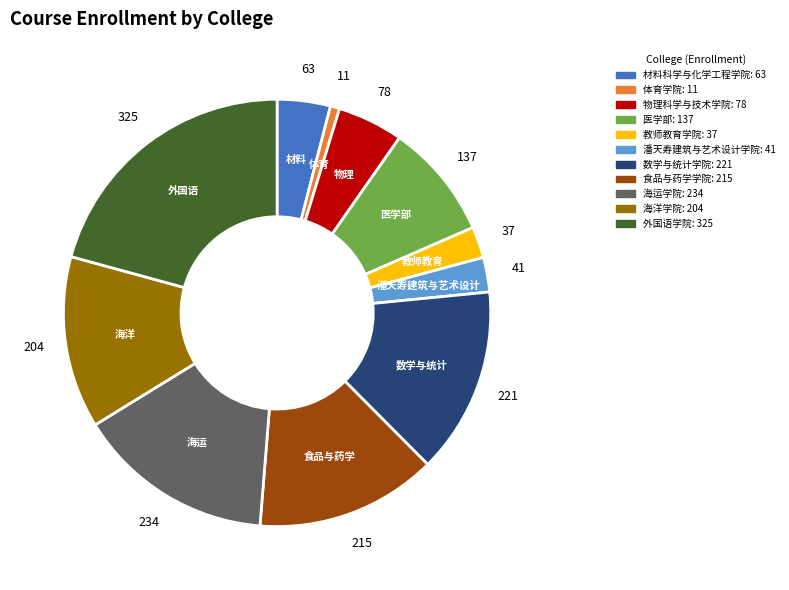

Does any single category account for the majority?

No